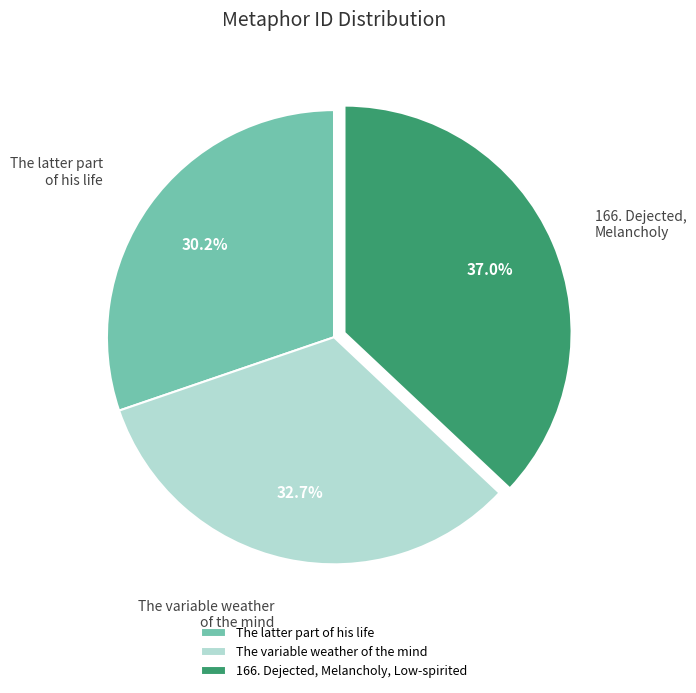

To the nearest percent, what portion does The latter part of his life represent?

30%